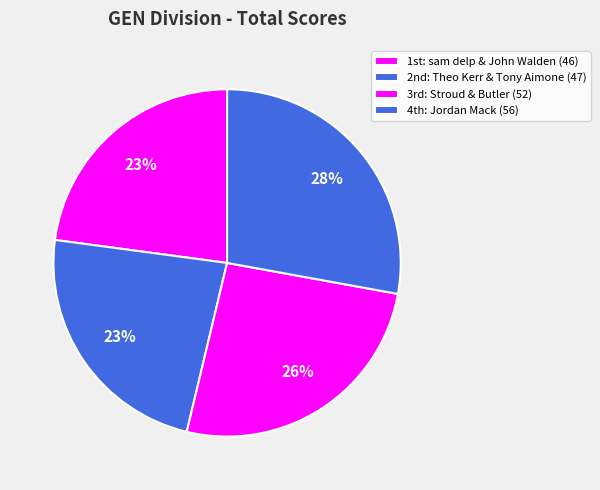

Which category has the smallest portion of the pie?

sam delp & John Walden